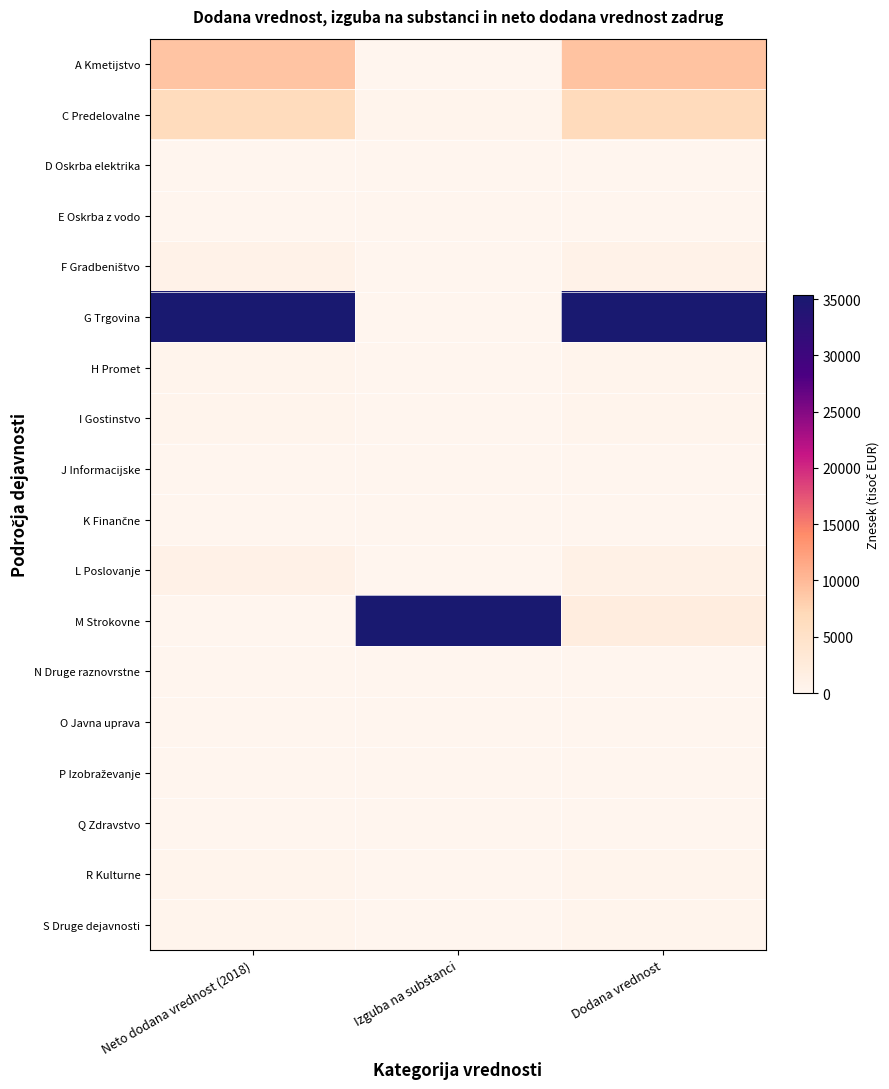

Which series has the widest spread of values?

M Strokovne